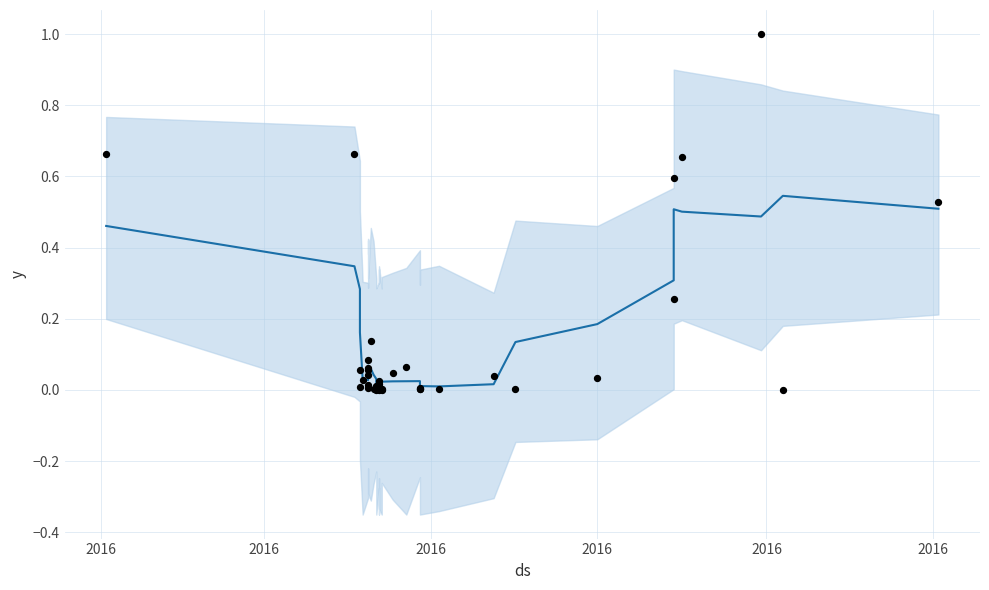

Which series contains the highest Y value?

actual